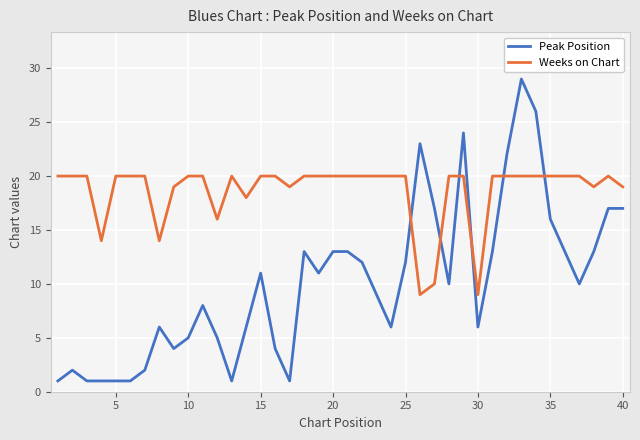

What is the maximum value shown in the chart?

29